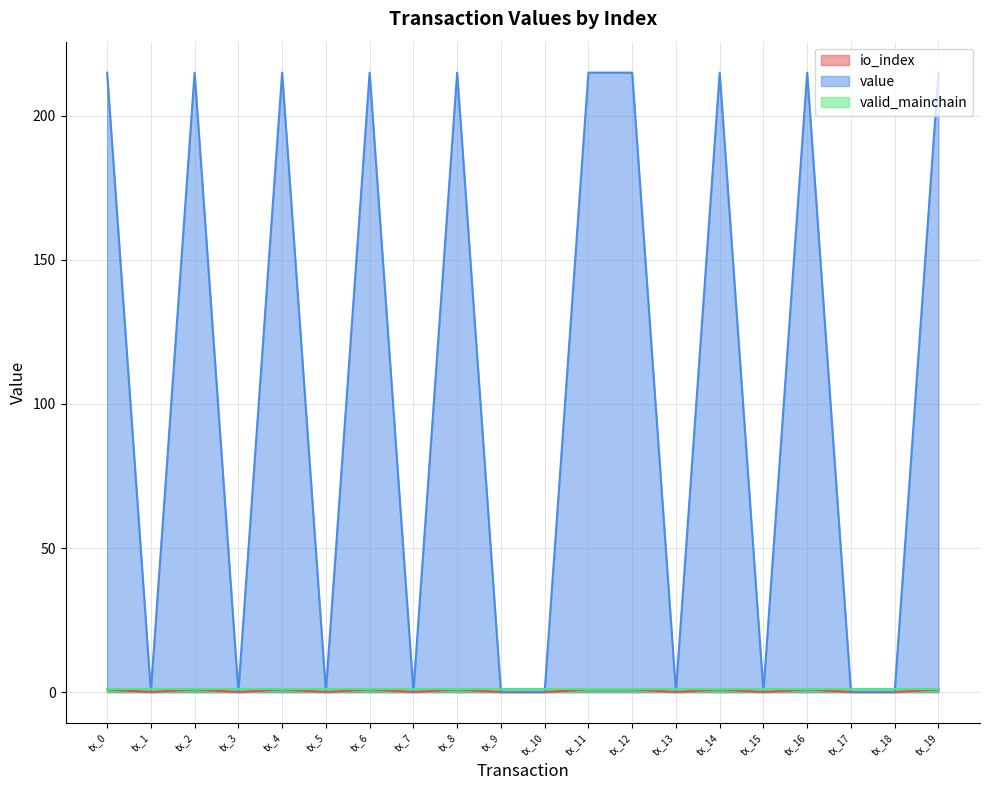

Count the io_index values in the range 0 to 1.

20